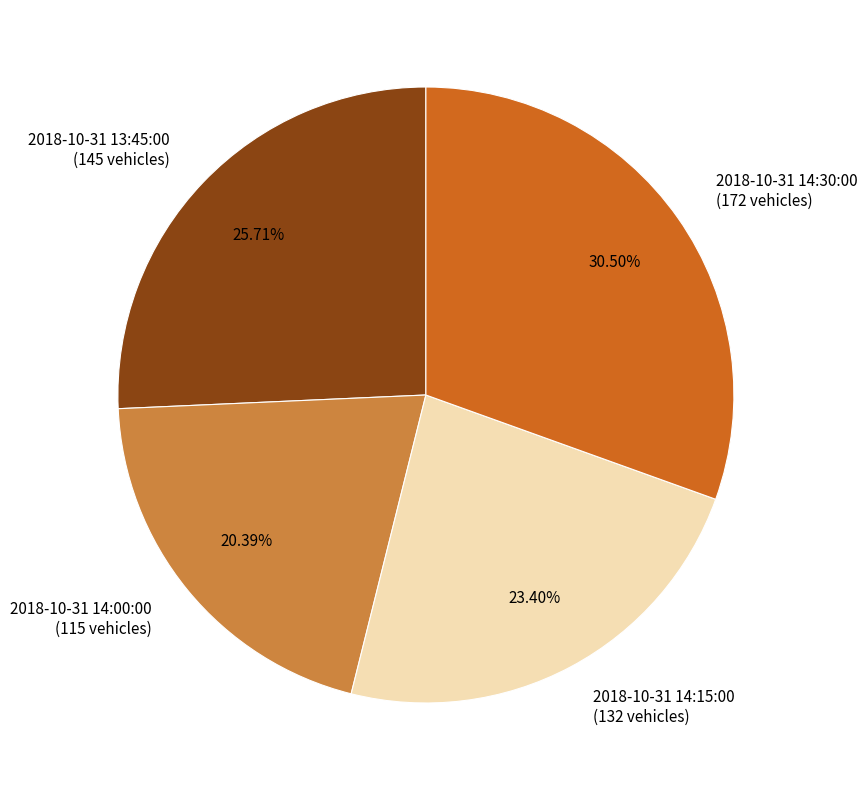

To the nearest percent, what percentage of the pie is 2018-10-31 14:00:00?

20%